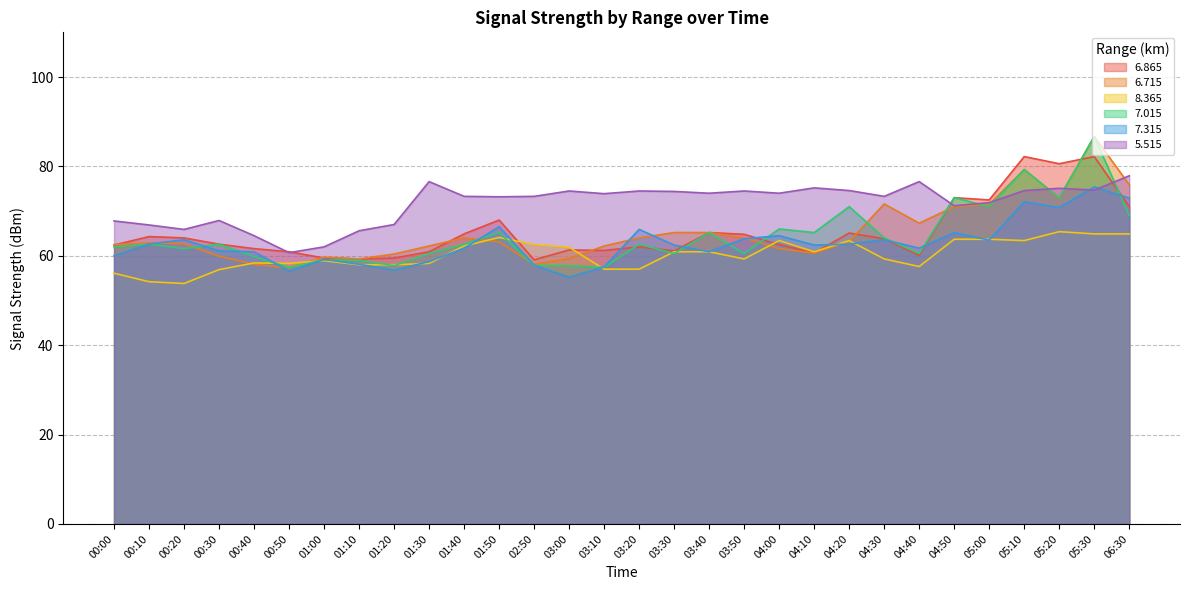

What is the value of the   7.315 point at the 14th from the left?

55.2